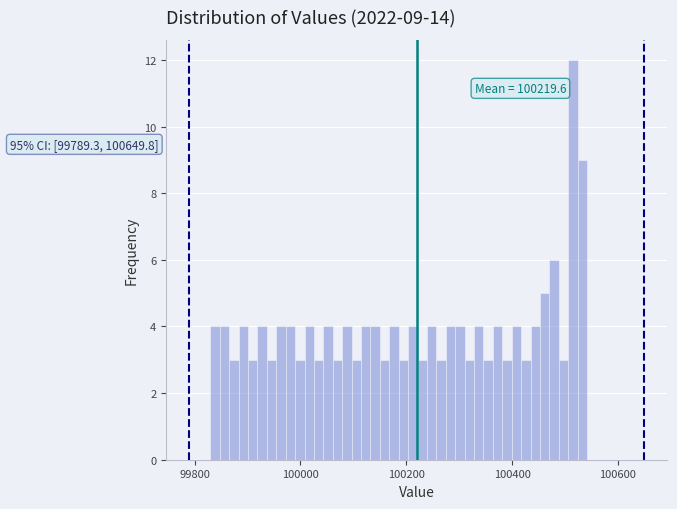

Read against the x-axis, roughly where is the centre of the tallest bar?

100520